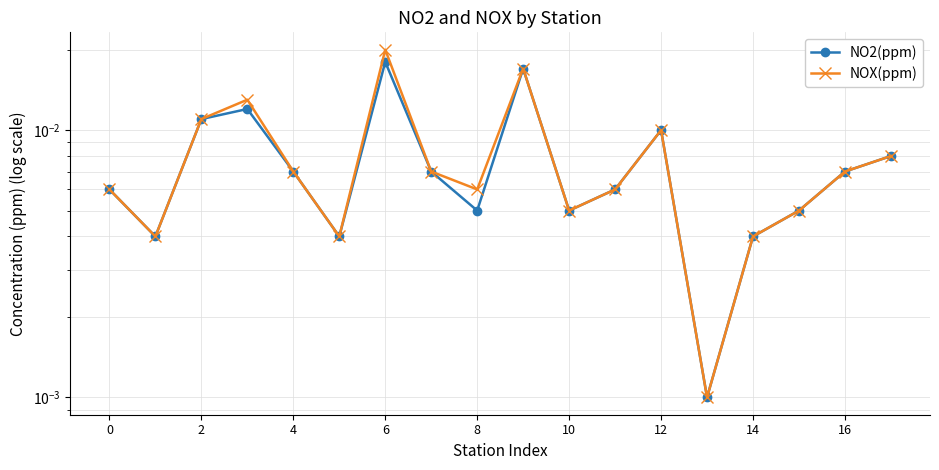

True or false: NOX(ppm) has a value of 0.0 at 8.

False